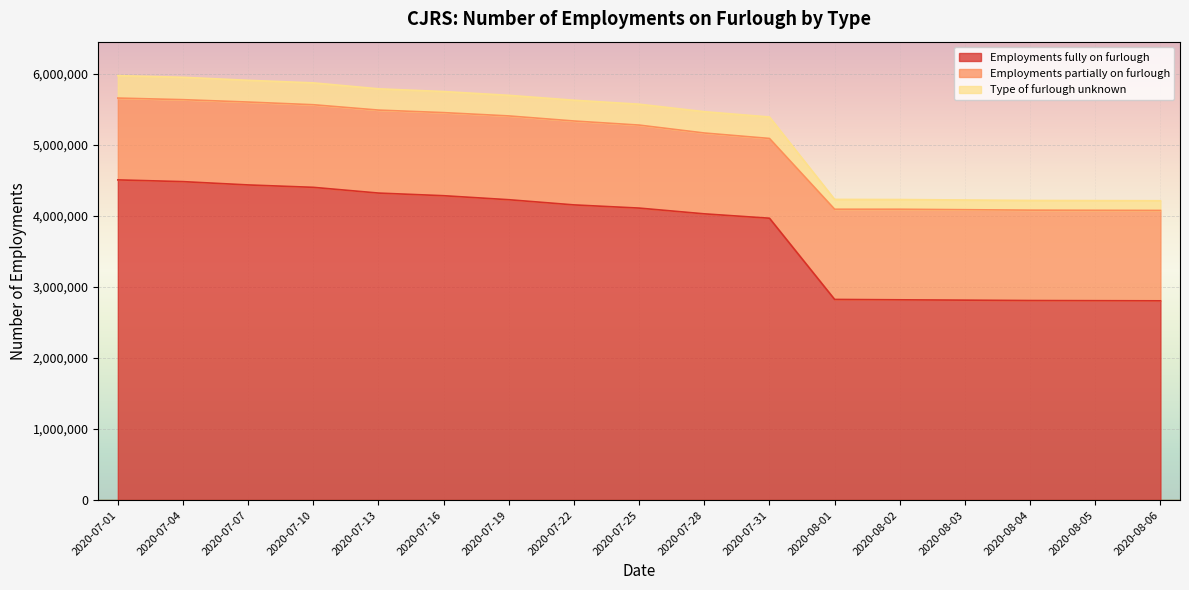

What is the greatest value displayed?

5975300